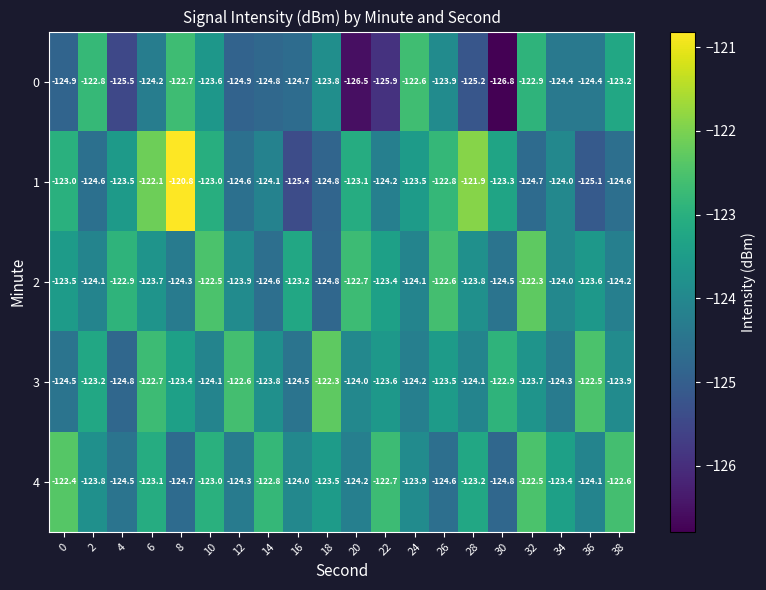

What is the difference between the 0 values at 16 and 24?

2.1